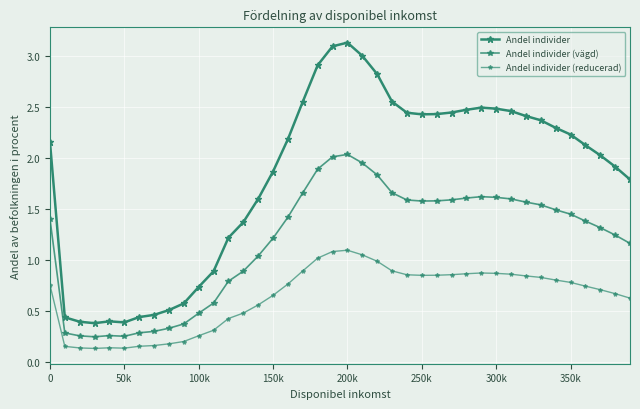

Does the chart have visible grid lines?

Yes